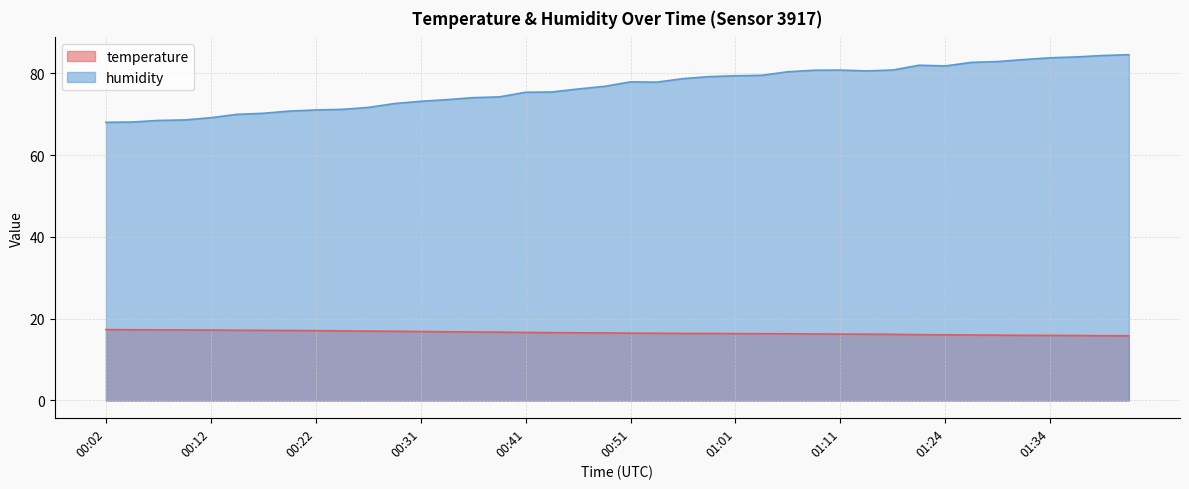

List the series in order of their overall mean, lowest first.

temperature, humidity